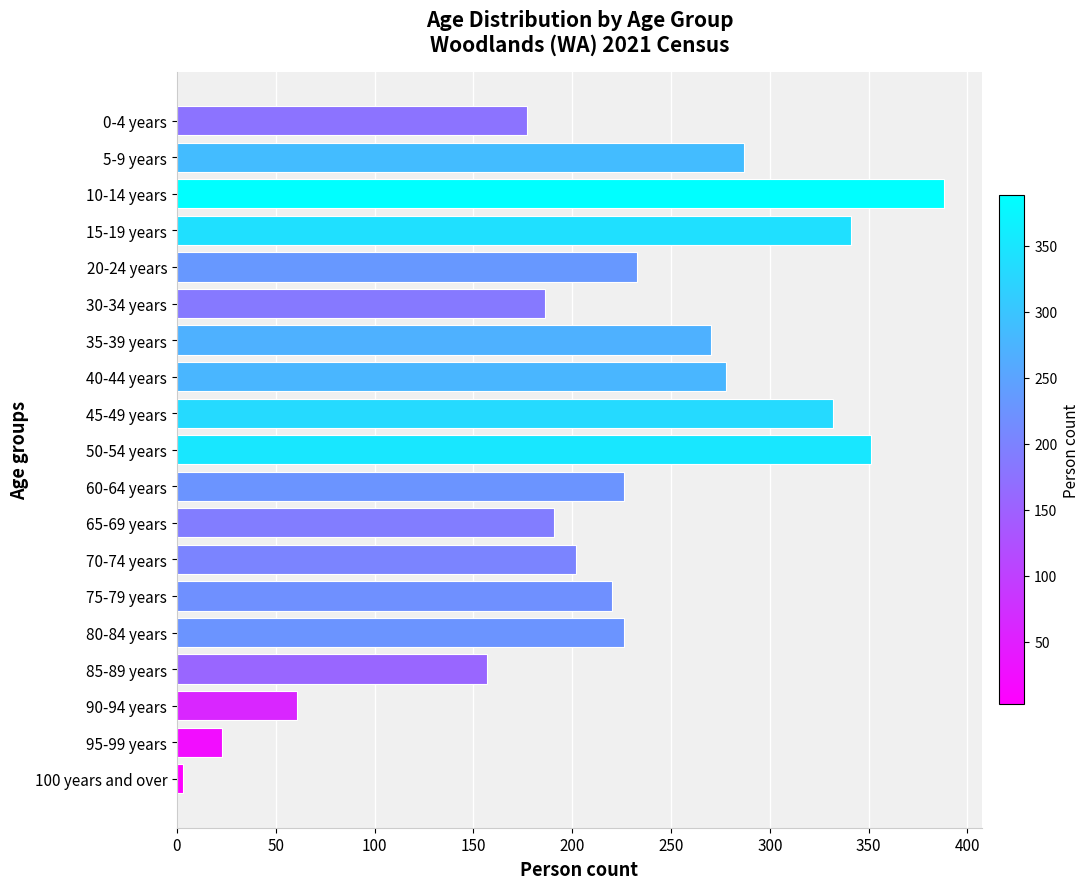

What is the average value?

219